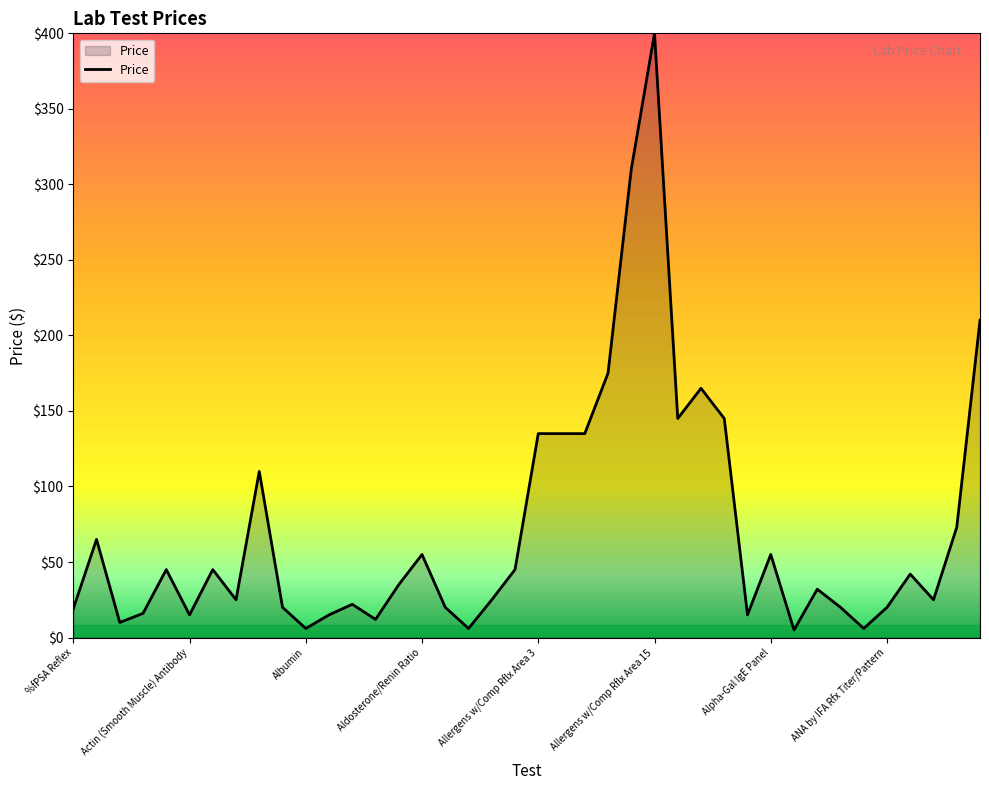

What is the difference between the maximum and minimum values?

395